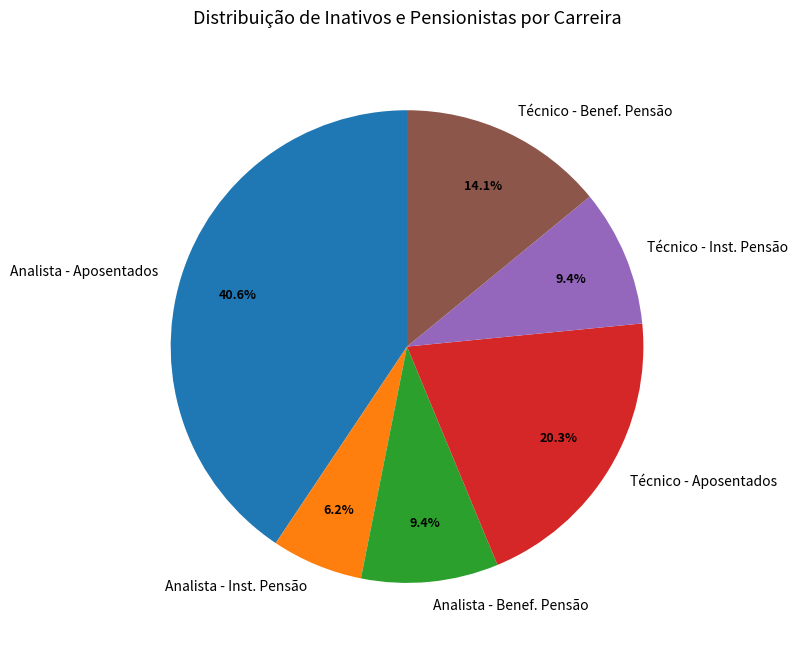

What is the smallest slice in the pie chart?

Analista - Inst. Pensão